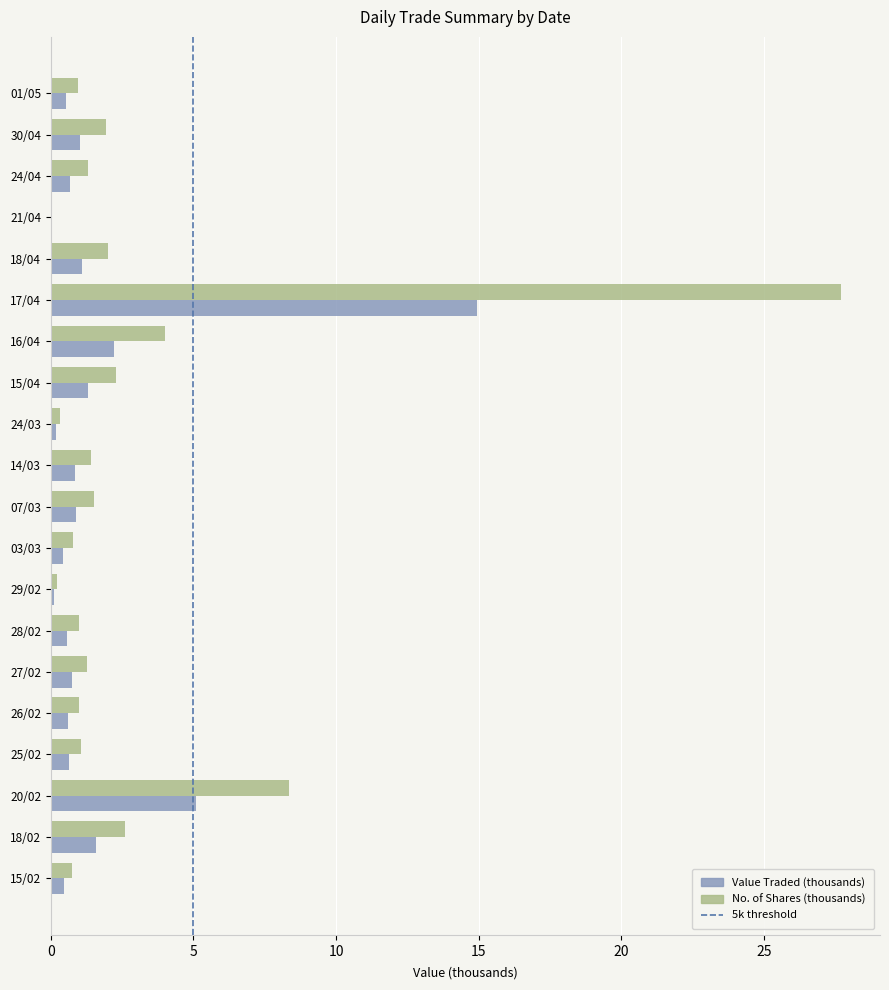

What value does the Value Traded (thousands) series have at 14/03?

0.9